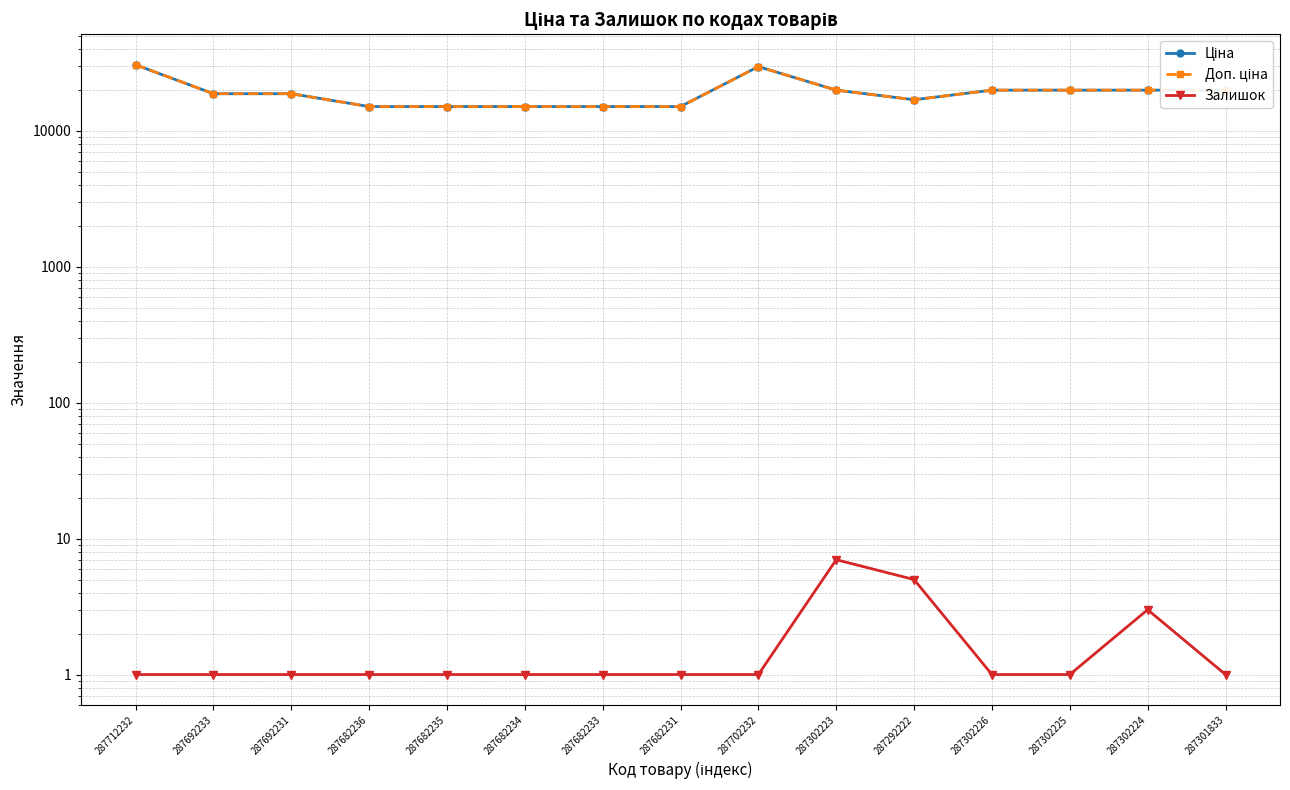

The Залишок series shows 1.4 at 287682233. True or false?

False